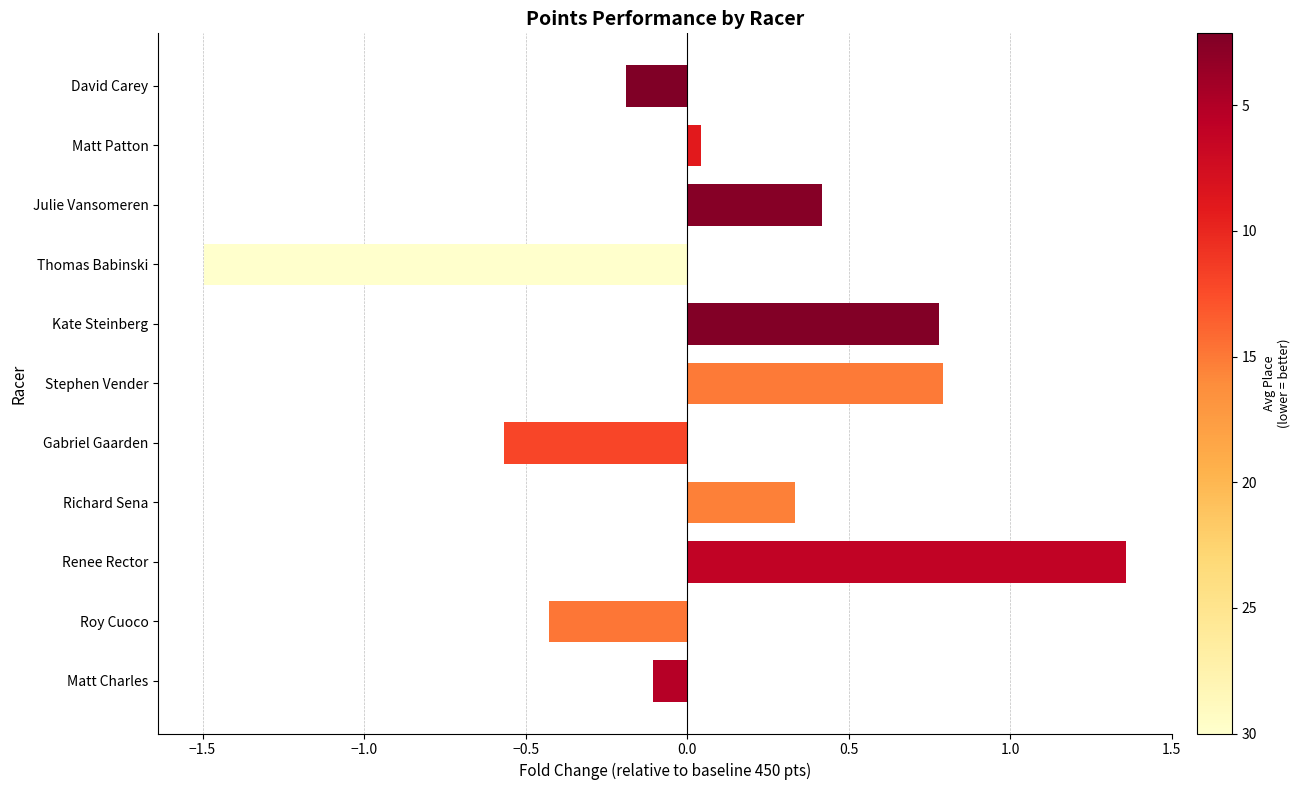

Between Julie Vansomeren and Stephen Vender, which is larger?

Stephen Vender